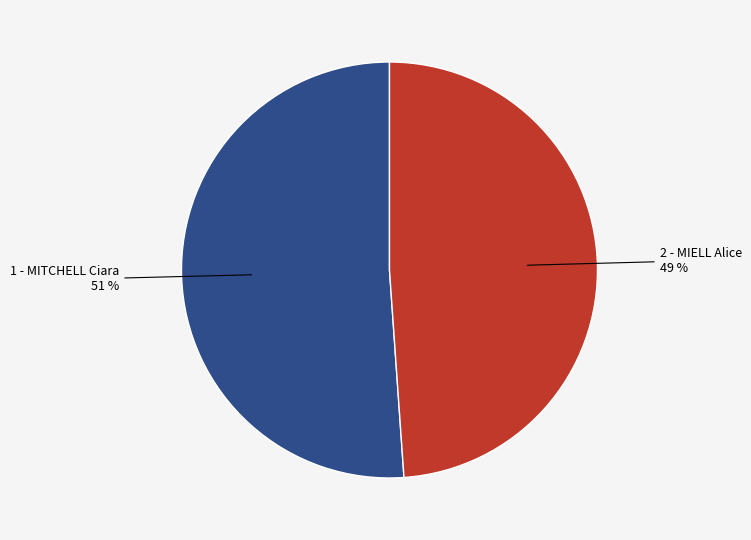

Is there any slice that represents more than half of the pie?

Yes